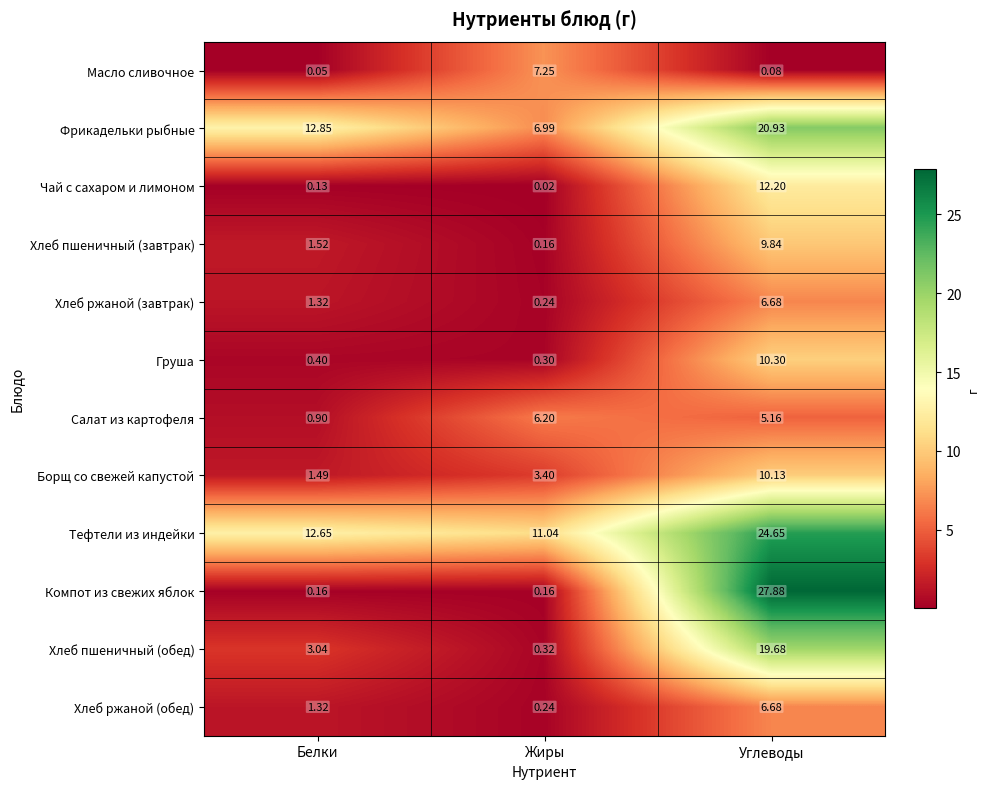

Rank the categories by Фрикадельки рыбные value from lowest to highest.

Жиры, Белки, Углеводы